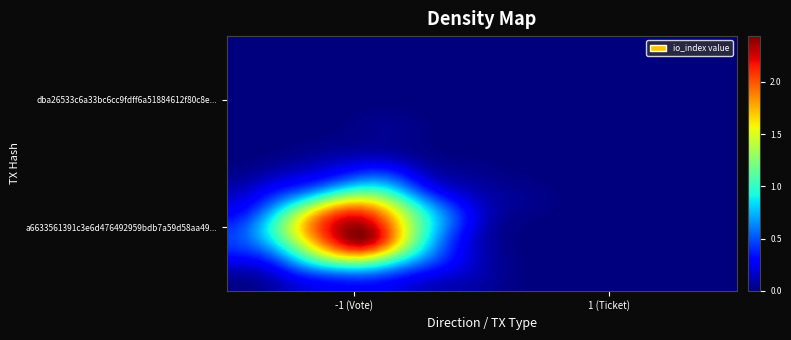

How many data points does each series have?

40